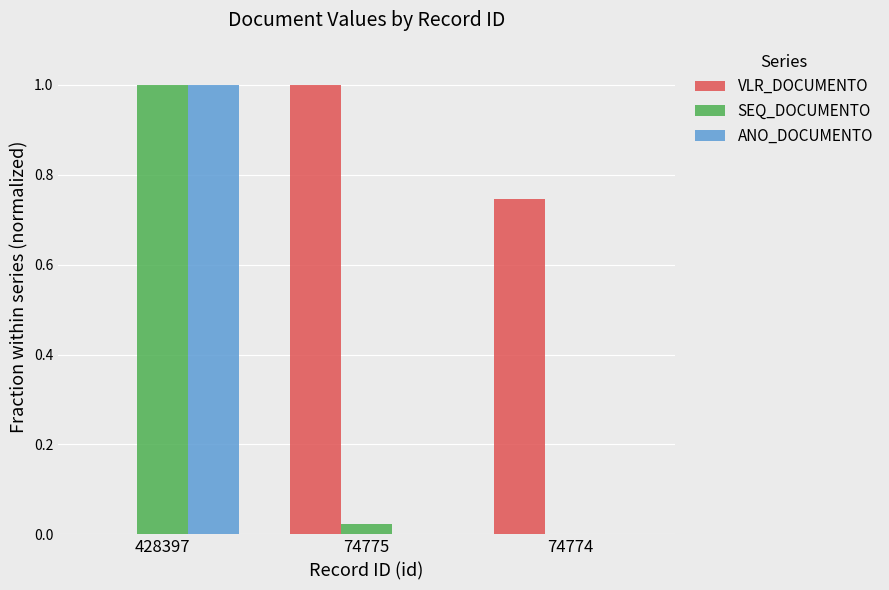

What is the total value across all series at 428397?

2.0